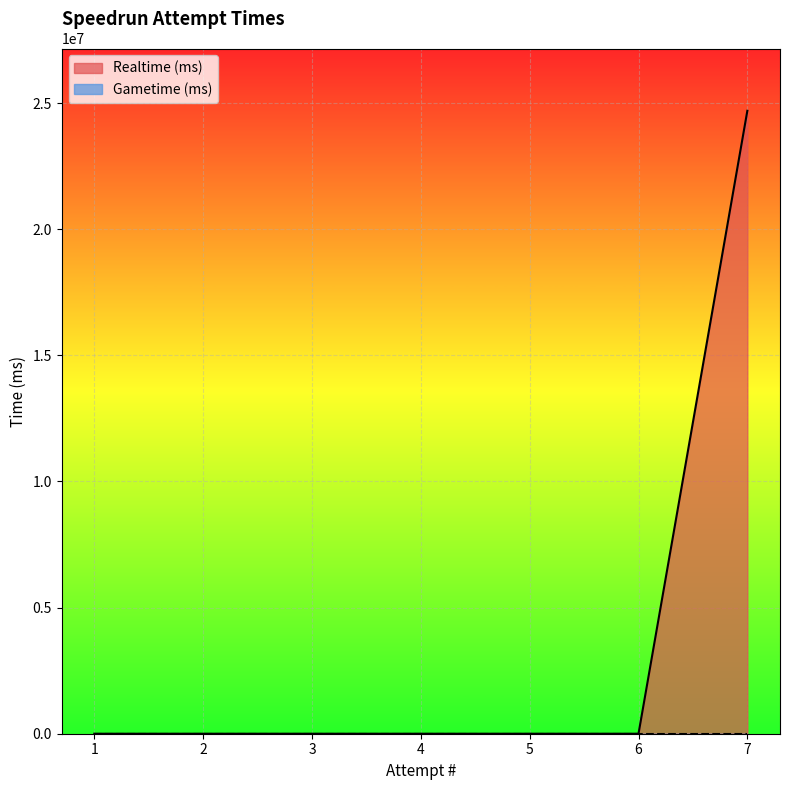

Read the value at 7, to the nearest 50.

24691650